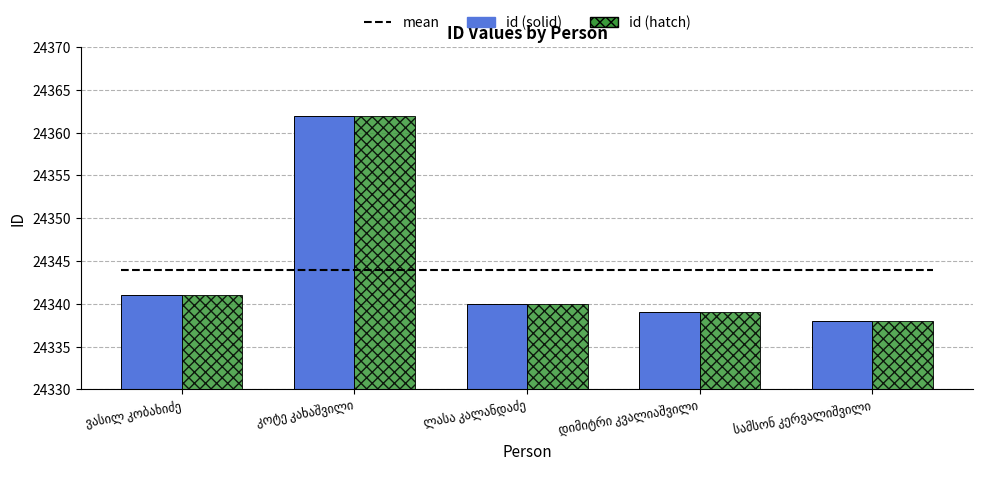

What is the minimum value for id (solid)?

24338